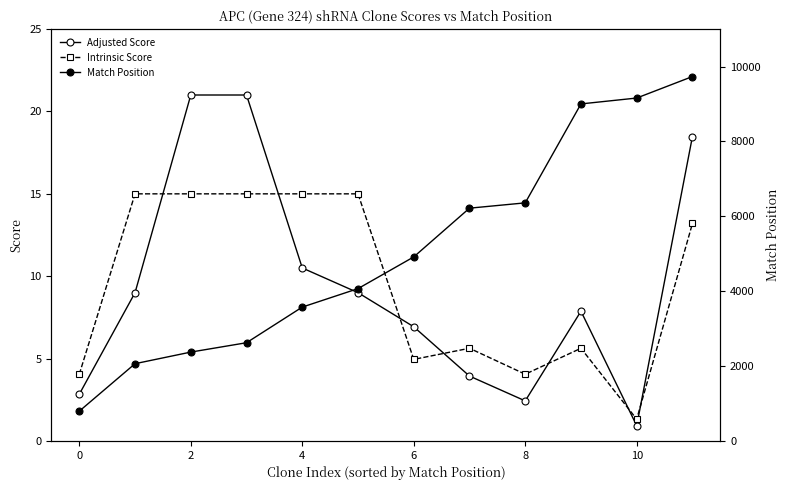

After their last crossing, which series has the higher values: Adjusted Score or Intrinsic Score?

Adjusted Score